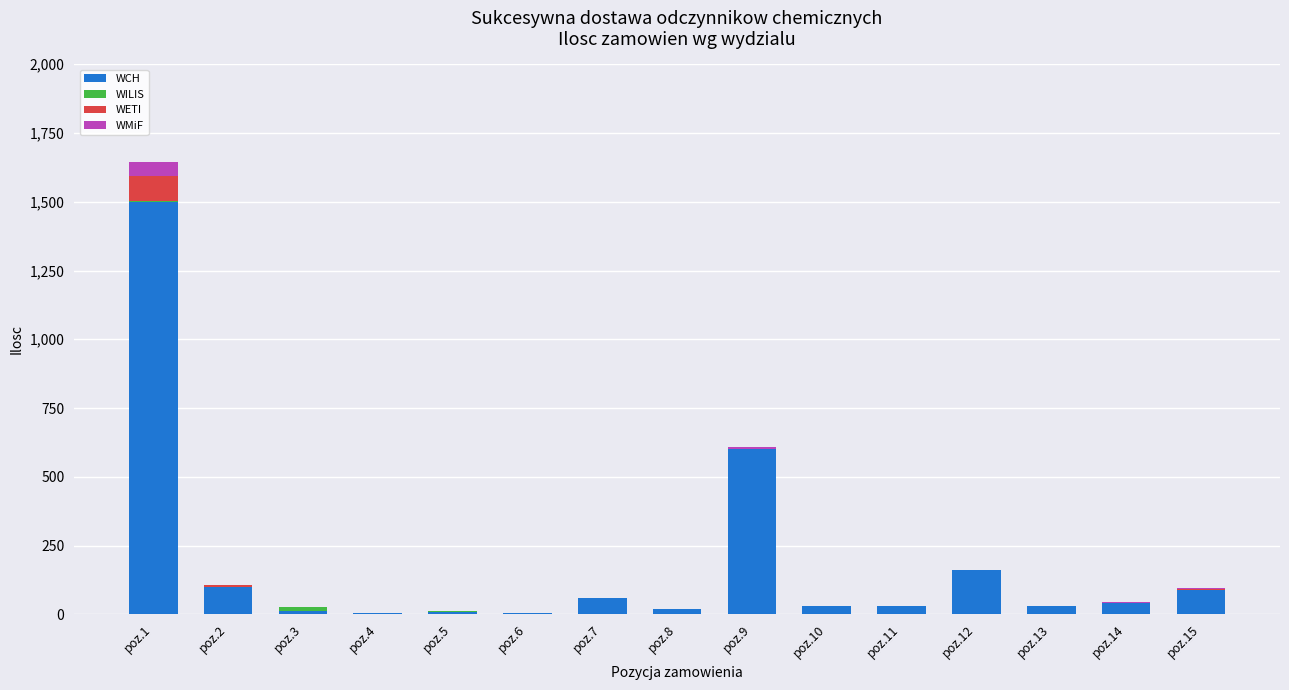

At which category is the sum across all series the highest?

poz.1